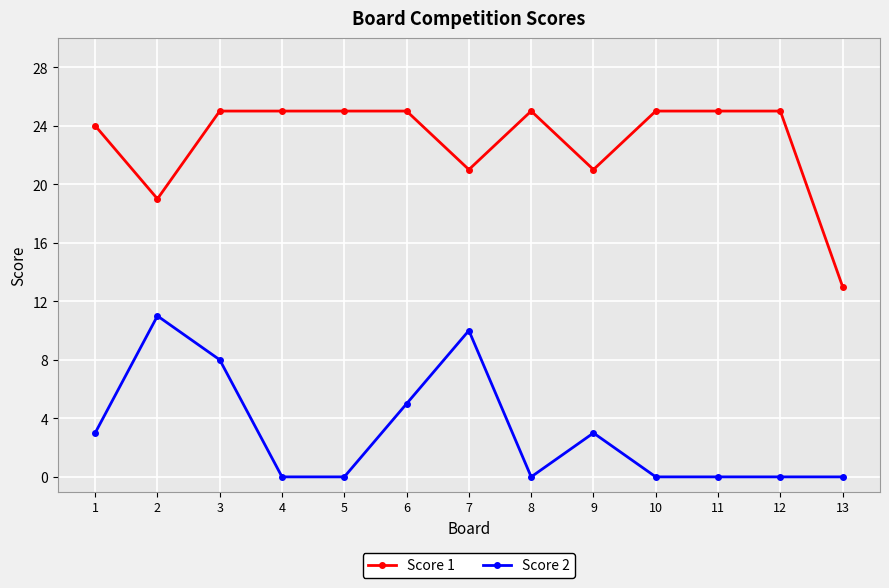

Which series has the largest total across all categories?

Score 1